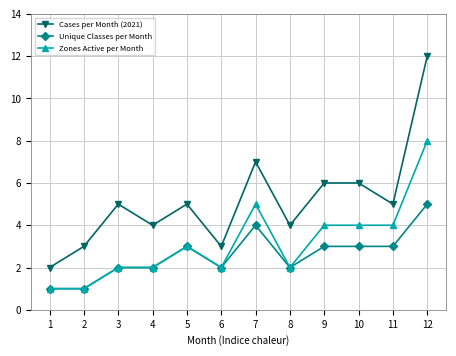

Is the value of Unique Classes per Month at 7 greater than the value of Cases per Month (2021) at 1?

Yes